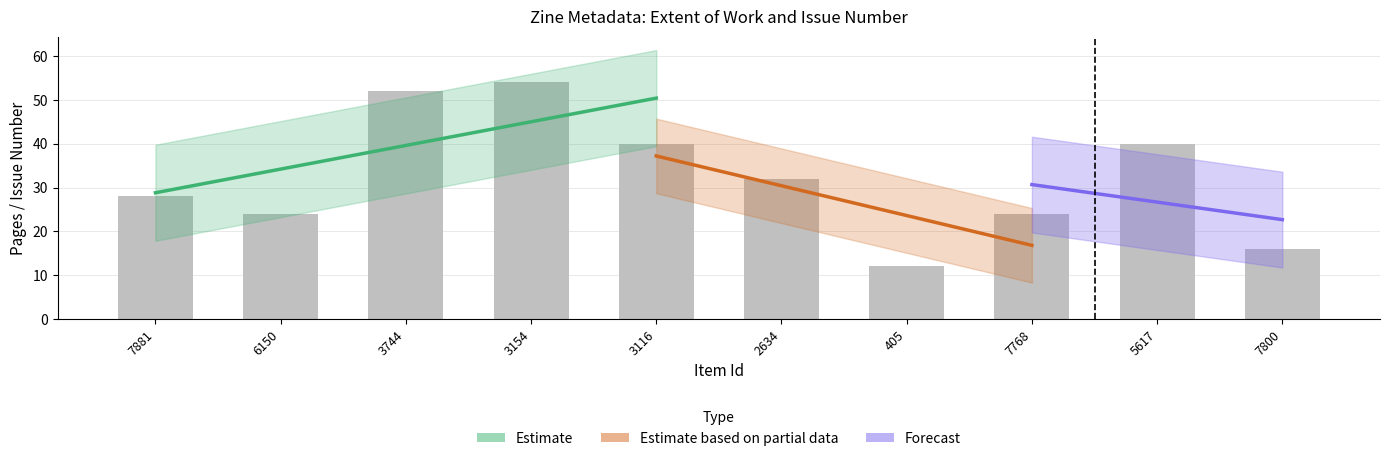

At which label does the data first exceed 32?

3744